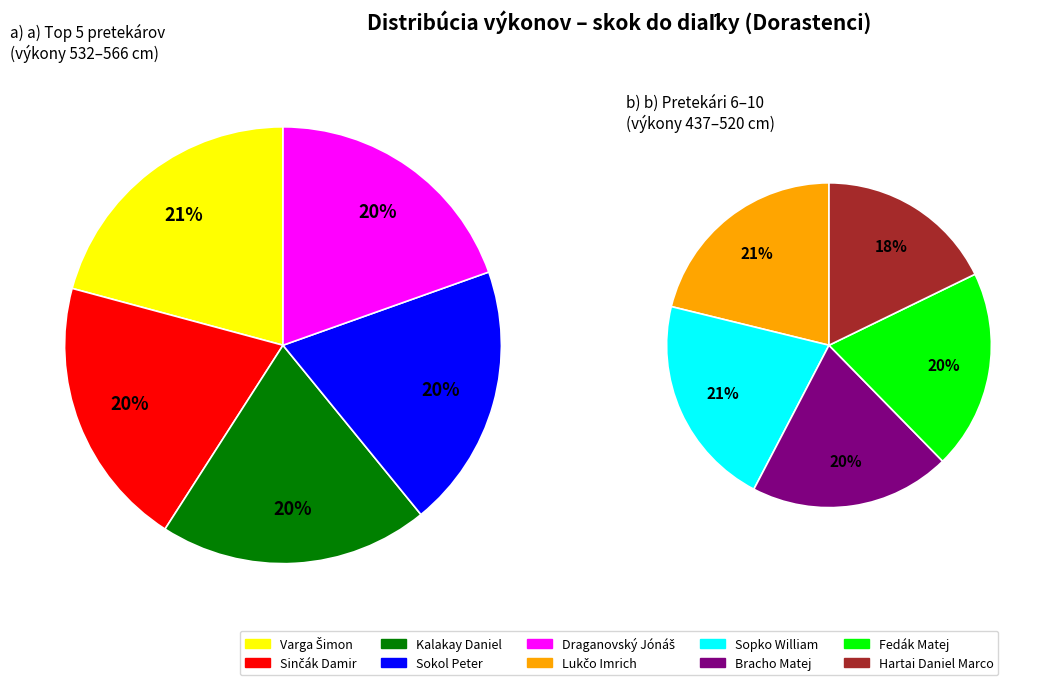

Is Sinčák Damir the majority of the pie?

No